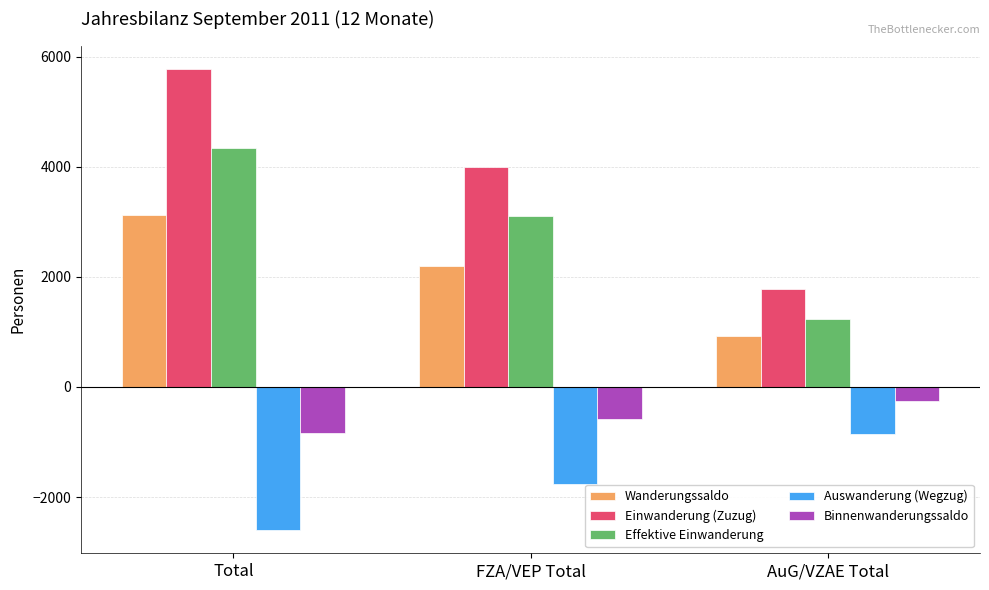

At how many categories does at least one series exceed 5079?

1